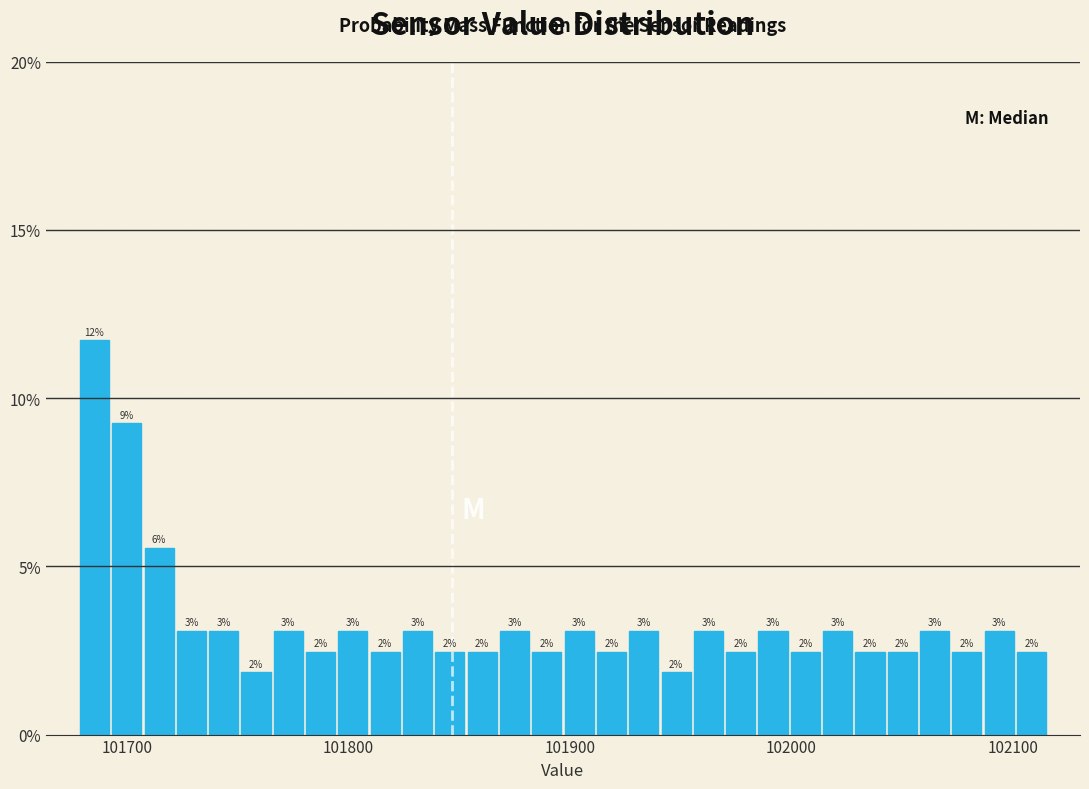

Around what value on the x-axis is the tallest bar? Give the approximate position of its centre, as read against the axis.

101690